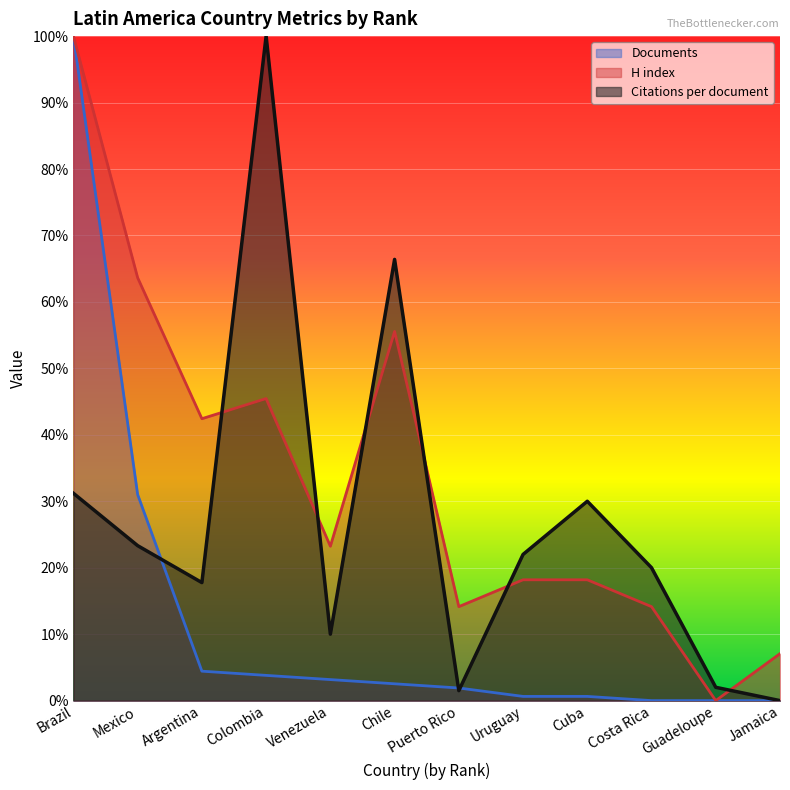

Which label corresponds to the largest value in the chart?

Colombia